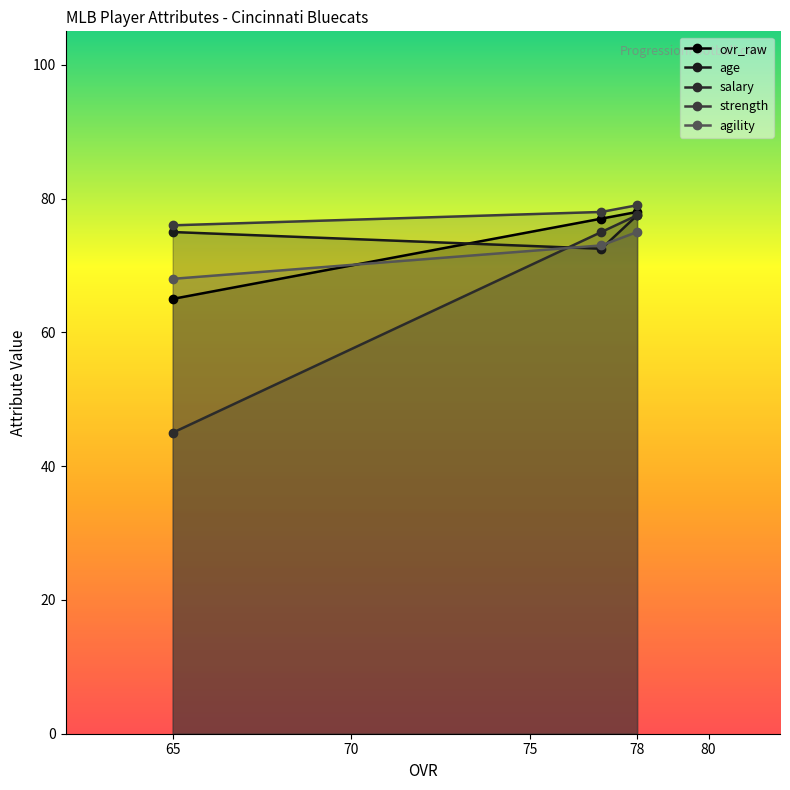

What is the average value of the agility series?

72.0